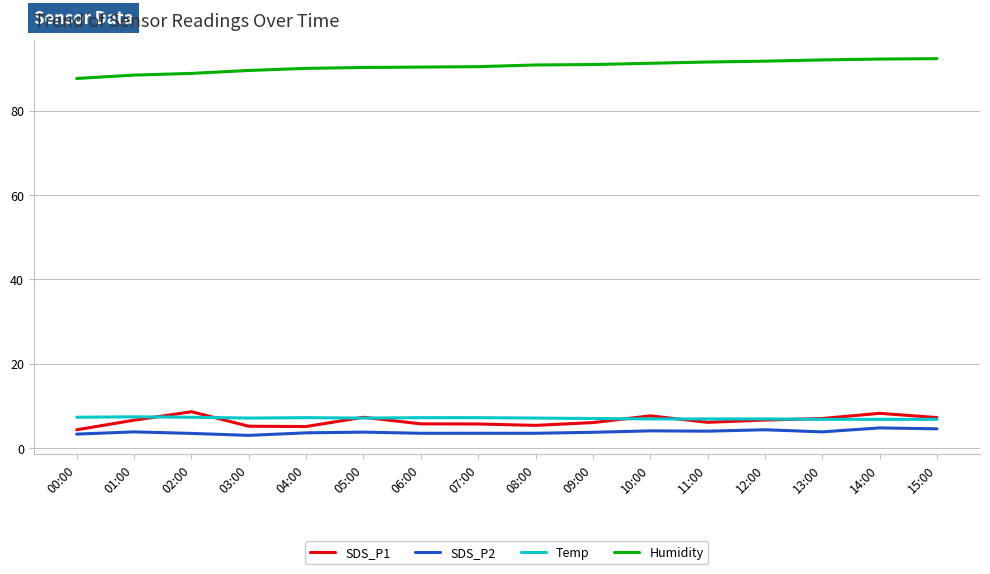

Is it true that SDS_P1 equals 10.9 at 10:00?

False